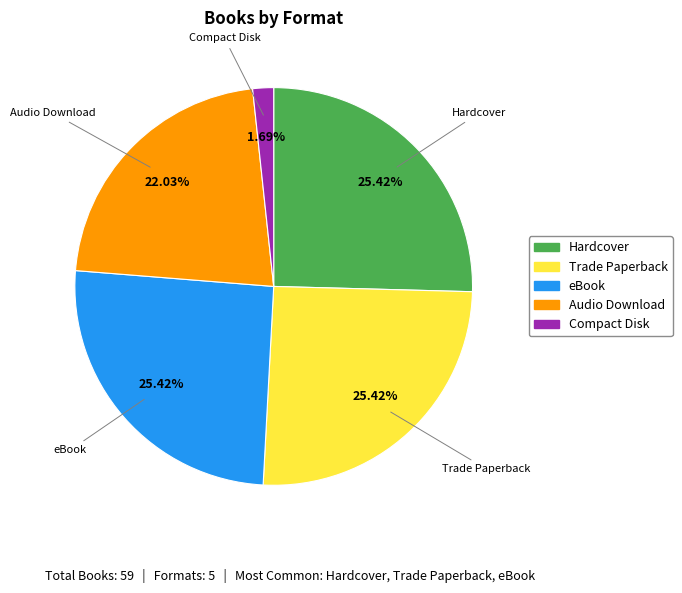

Which slice is the smallest?

Compact Disk